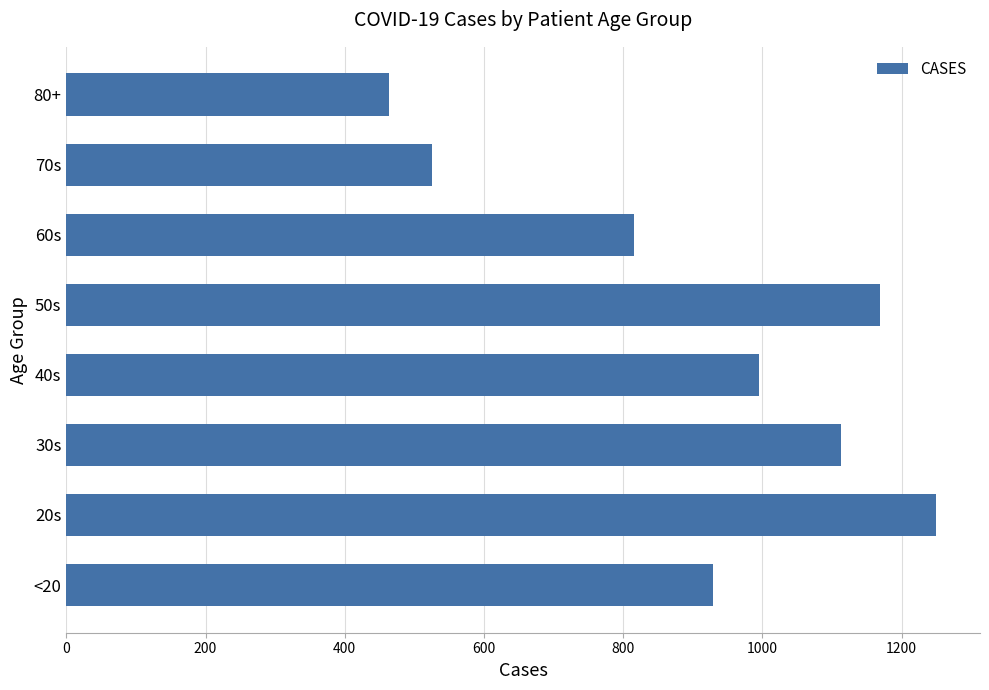

Rank the categories by value from lowest to highest.

80+, 70s, 60s, <20, 40s, 30s, 50s, 20s